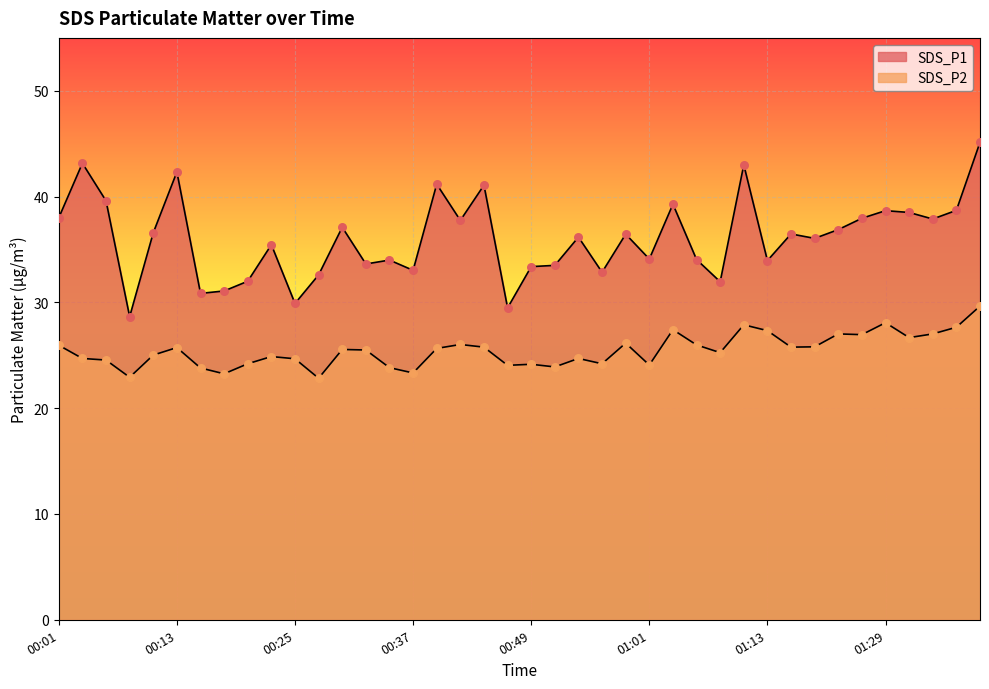

Which series contains the highest Y value?

SDS_P1